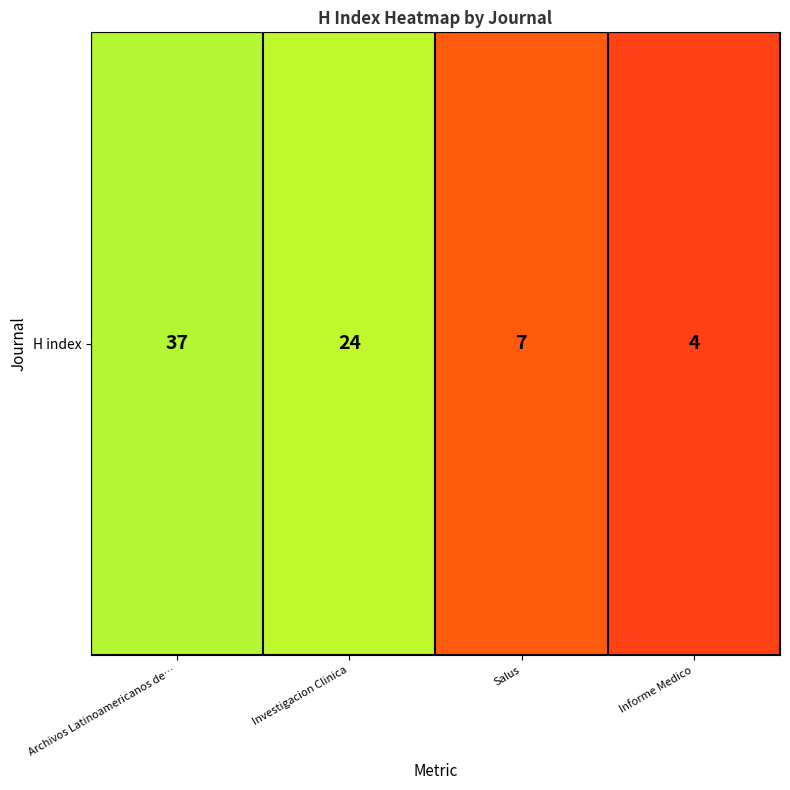

The chart shows a value of 60 at Archivos Latinoamericanos de…. True or false?

False